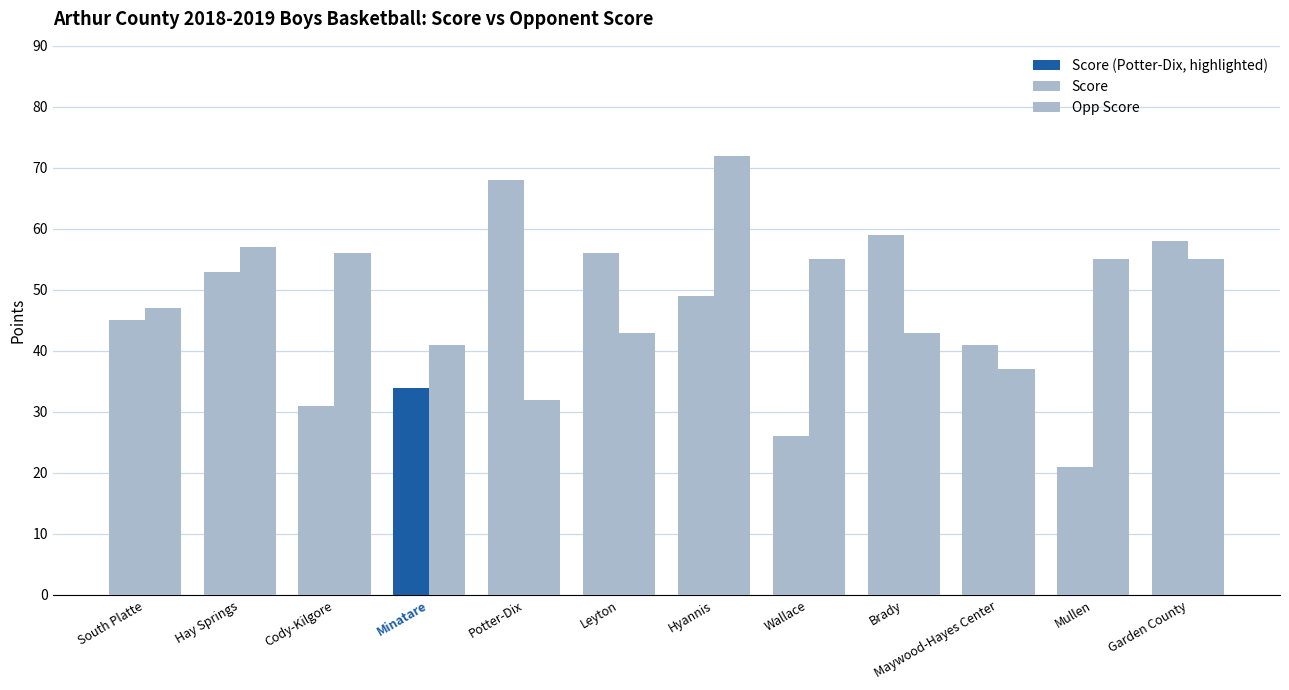

At which label does Opp Score reach its peak?

Hyannis